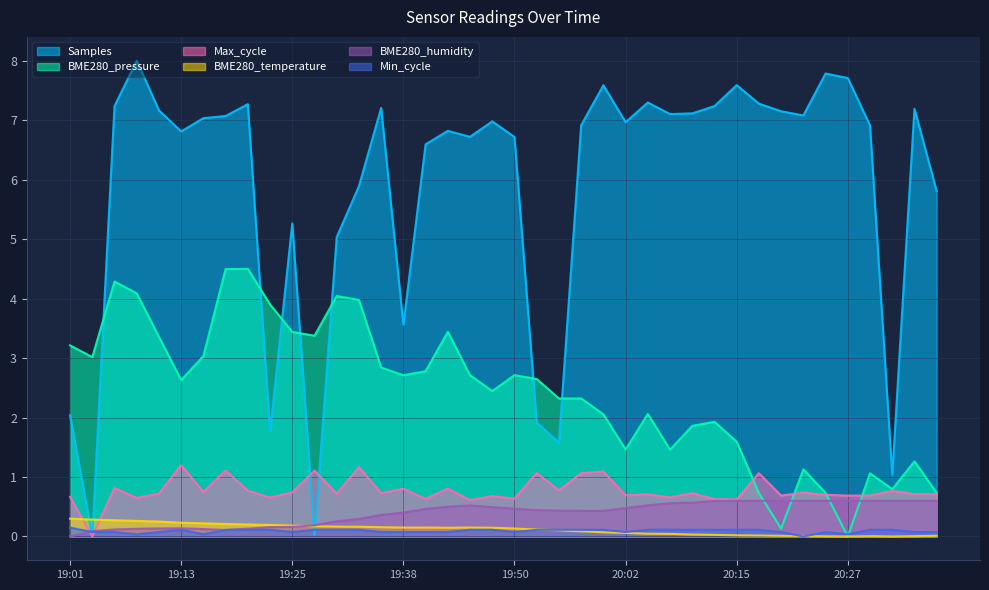

Reading left to right, what are all the values shown in this chart?

Samples: 19:01=2.0	19:03=0.0	19:06=7.2	19:08=8.0	19:11=7.2	19:13=6.8	19:16=7.0	19:18=7.1	19:21=7.3	19:23=1.8	19:25=5.3	19:28=0.0	19:30=5.0	19:33=5.9	19:35=7.2	19:38=3.6	19:40=6.6	19:43=6.8	19:45=6.7	19:48=7.0	19:50=6.7	19:53=1.9	19:55=1.6	19:58=6.9	20:00=7.6	20:02=7.0	20:05=7.3	20:07=7.1	20:10=7.1	20:12=7.2	20:15=7.6	20:17=7.3	20:20=7.1	20:22=7.1	20:25=7.8	20:27=7.7	20:30=6.9	20:32=1.0	20:35=7.2	20:37=5.8
BME280_pressure: 19:01=3.2	19:03=3.0	19:06=4.3	19:08=4.1	19:11=3.4	19:13=2.6	19:16=3.0	19:18=4.5	19:21=4.5	19:23=3.9	19:25=3.4	19:28=3.4	19:30=4.0	19:33=4.0	19:35=2.8	19:38=2.7	19:40=2.8	19:43=3.4	19:45=2.7	19:48=2.4	19:50=2.7	19:53=2.6	19:55=2.3	19:58=2.3	20:00=2.1	20:02=1.5	20:05=2.1	20:07=1.5	20:10=1.9	20:12=1.9	20:15=1.6	20:17=0.7	20:20=0.1	20:22=1.1	20:25=0.7	20:27=0.0	20:30=1.1	20:32=0.8	20:35=1.3	20:37=0.7
Max_cycle: 19:01=0.7	19:03=0.0	19:06=0.8	19:08=0.6	19:11=0.7	19:13=1.2	19:16=0.8	19:18=1.1	19:21=0.8	19:23=0.7	19:25=0.7	19:28=1.1	19:30=0.7	19:33=1.2	19:35=0.7	19:38=0.8	19:40=0.6	19:43=0.8	19:45=0.6	19:48=0.7	19:50=0.6	19:53=1.1	19:55=0.8	19:58=1.1	20:00=1.1	20:02=0.7	20:05=0.7	20:07=0.7	20:10=0.7	20:12=0.6	20:15=0.6	20:17=1.1	20:20=0.7	20:22=0.7	20:25=0.7	20:27=0.7	20:30=0.7	20:32=0.8	20:35=0.7	20:37=0.7
BME280_temperature: 19:01=0.3	19:03=0.3	19:06=0.3	19:08=0.3	19:11=0.3	19:13=0.2	19:16=0.2	19:18=0.2	19:21=0.2	19:23=0.2	19:25=0.2	19:28=0.2	19:30=0.2	19:33=0.2	19:35=0.2	19:38=0.1	19:40=0.1	19:43=0.1	19:45=0.1	19:48=0.1	19:50=0.1	19:53=0.1	19:55=0.1	19:58=0.1	20:00=0.1	20:02=0.1	20:05=0.0	20:07=0.0	20:10=0.0	20:12=0.0	20:15=0.0	20:17=0.0	20:20=0.0	20:22=0.0	20:25=0.0	20:27=0.0	20:30=0.0	20:32=0.0	20:35=0.0	20:37=0.0
BME280_humidity: 19:01=0.0	19:03=0.1	19:06=0.1	19:08=0.1	19:11=0.1	19:13=0.1	19:16=0.1	19:18=0.1	19:21=0.1	19:23=0.2	19:25=0.2	19:28=0.2	19:30=0.3	19:33=0.3	19:35=0.4	19:38=0.4	19:40=0.5	19:43=0.5	19:45=0.5	19:48=0.5	19:50=0.5	19:53=0.4	19:55=0.4	19:58=0.4	20:00=0.4	20:02=0.5	20:05=0.5	20:07=0.6	20:10=0.6	20:12=0.6	20:15=0.6	20:17=0.6	20:20=0.6	20:22=0.6	20:25=0.6	20:27=0.6	20:30=0.6	20:32=0.6	20:35=0.6	20:37=0.6
Min_cycle: 19:01=0.1	19:03=0.1	19:06=0.1	19:08=0.0	19:11=0.1	19:13=0.1	19:16=0.0	19:18=0.1	19:21=0.1	19:23=0.1	19:25=0.1	19:28=0.1	19:30=0.1	19:33=0.1	19:35=0.1	19:38=0.1	19:40=0.1	19:43=0.1	19:45=0.1	19:48=0.1	19:50=0.1	19:53=0.1	19:55=0.1	19:58=0.1	20:00=0.1	20:02=0.1	20:05=0.1	20:07=0.1	20:10=0.1	20:12=0.1	20:15=0.1	20:17=0.1	20:20=0.1	20:22=0.0	20:25=0.1	20:27=0.0	20:30=0.1	20:32=0.1	20:35=0.1	20:37=0.1